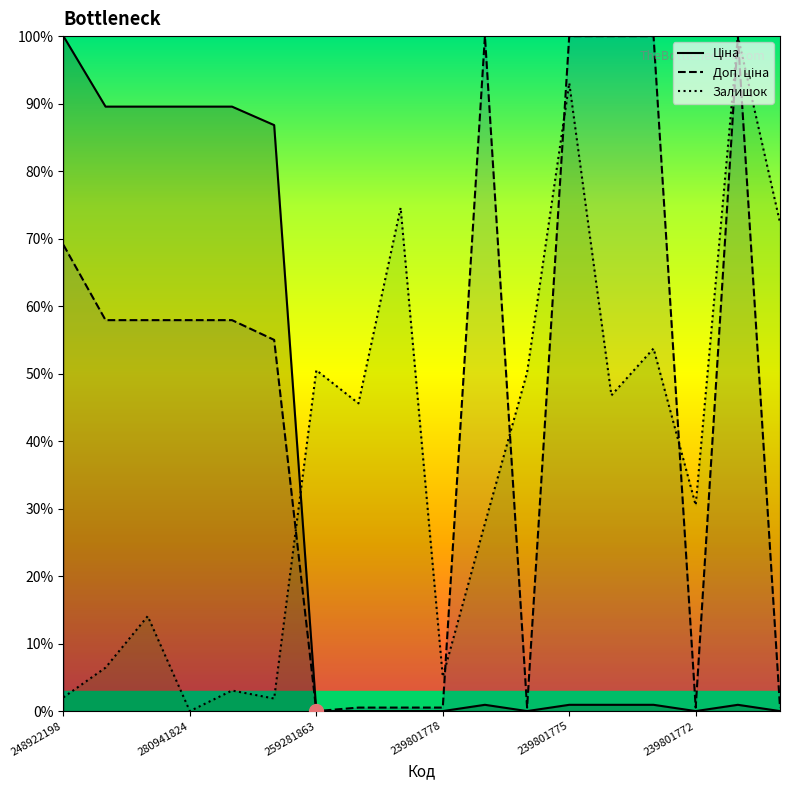

Rank the series at 208461456 from lowest to highest value.

Залишок, Доп. ціна, Ціна